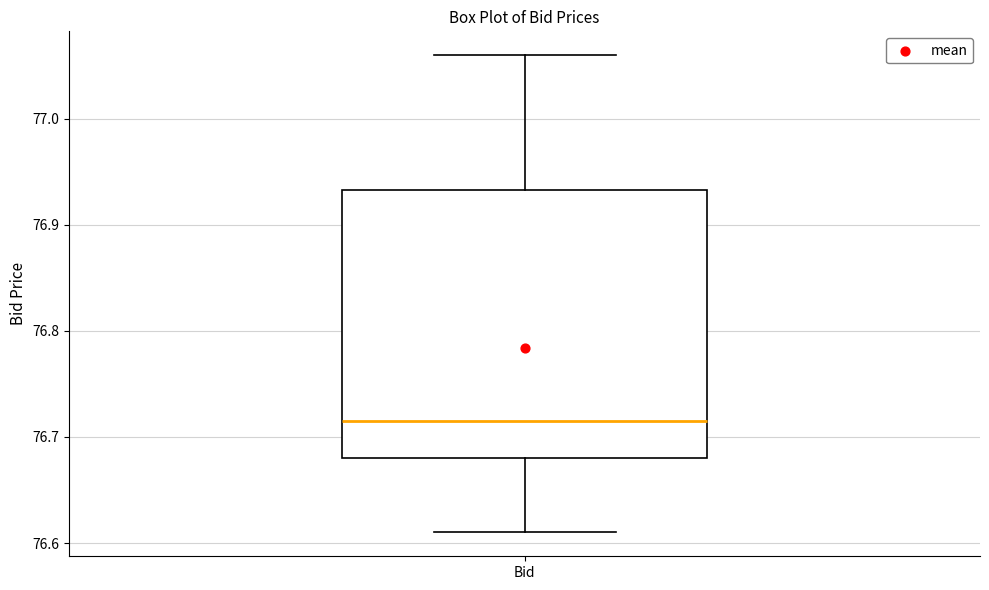

Transcribe this box plot: give where the median line is, the range the box spans, and where the two whiskers end, as read against the y-axis. The values are not printed on the chart, so give them approximately, as read against the axis.

median 76.72, box 76.68 to 76.93, whiskers 76.61 to 77.06